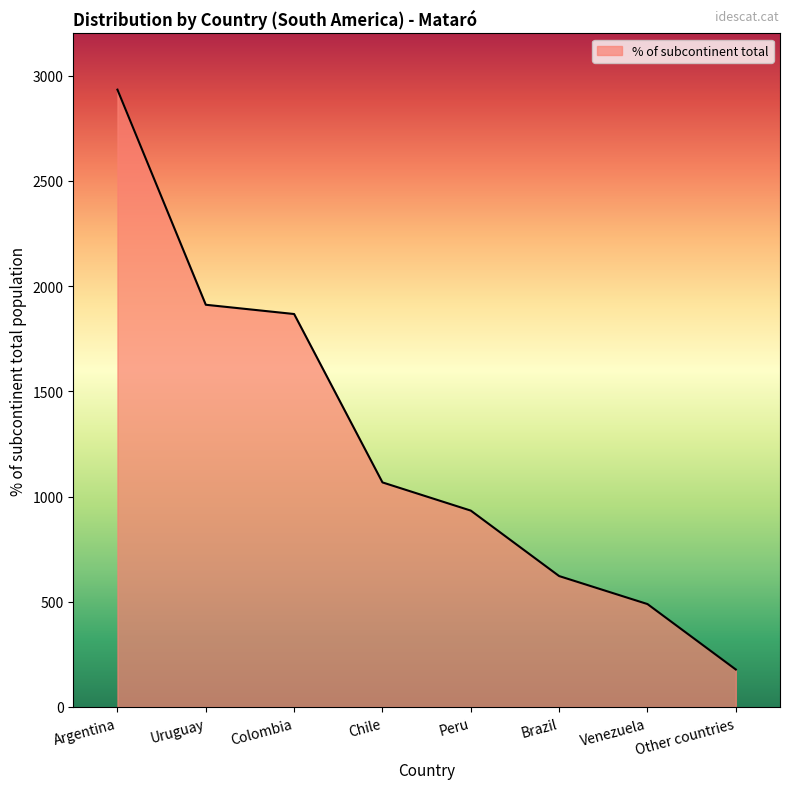

True or false: the data shows 1911 at Uruguay.

True